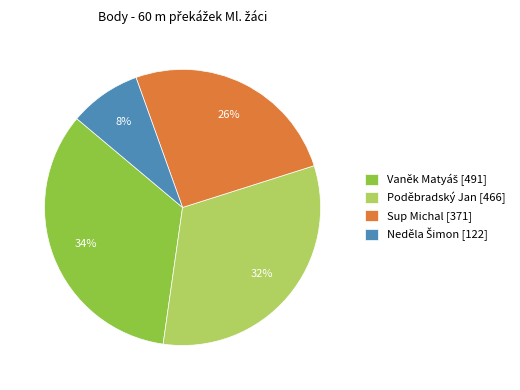

To the nearest percent, what percentage of the pie is Sup Michal [371]?

26%